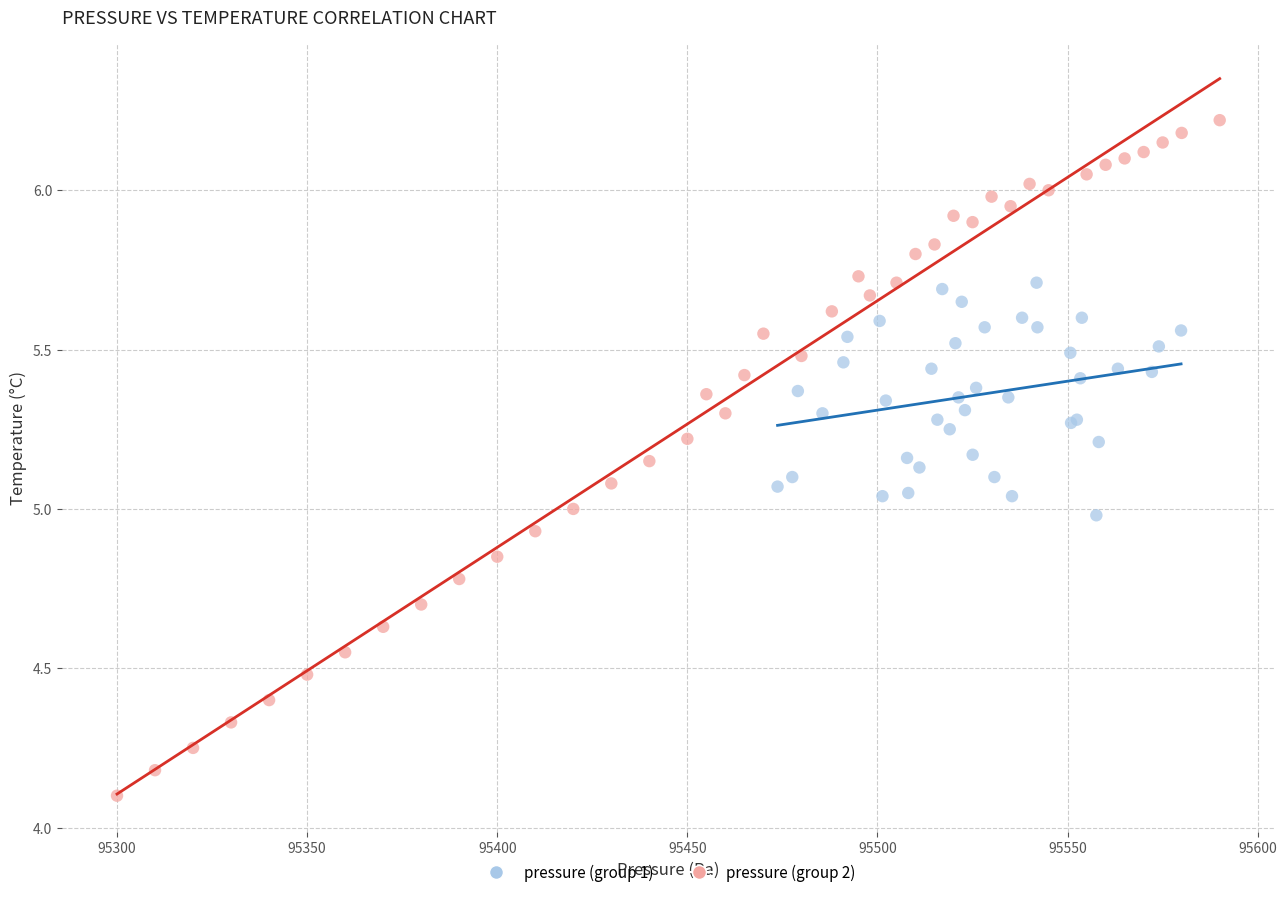

Which series contains the highest Y value?

pressure (group 2)